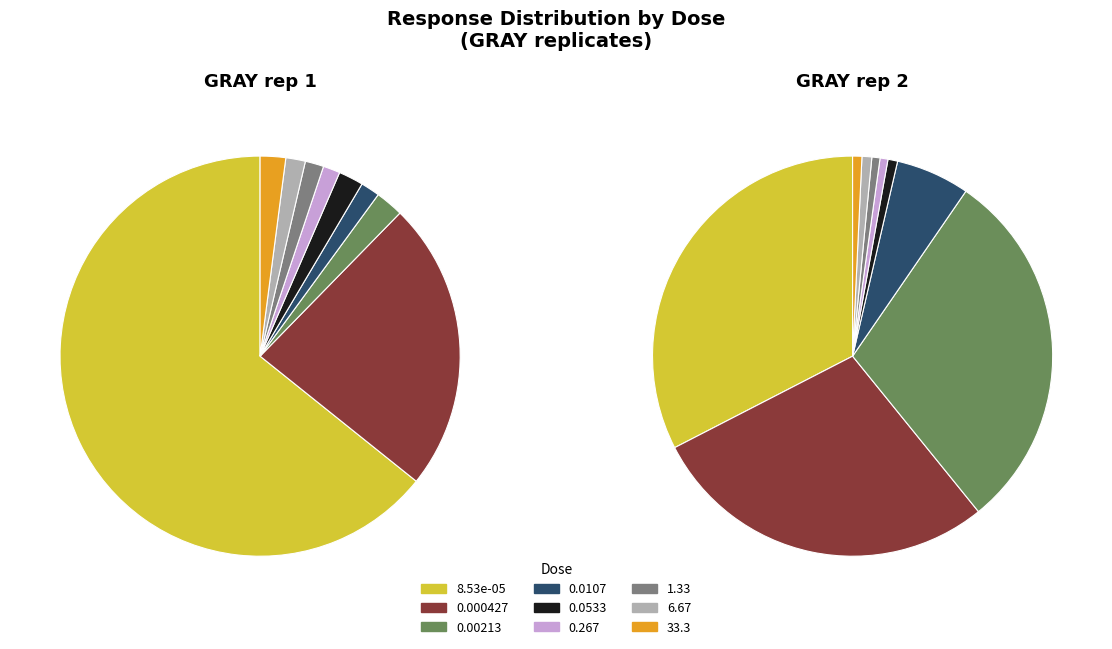

Combined, what portion of the pie is 0.0107 and 0.0533?

3.5%